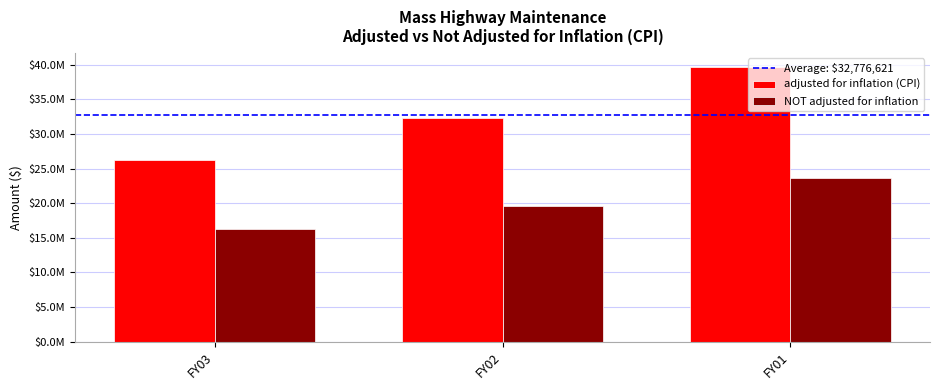

True or false: NOT adjusted for inflation has a value of 8449907 at FY02.

False